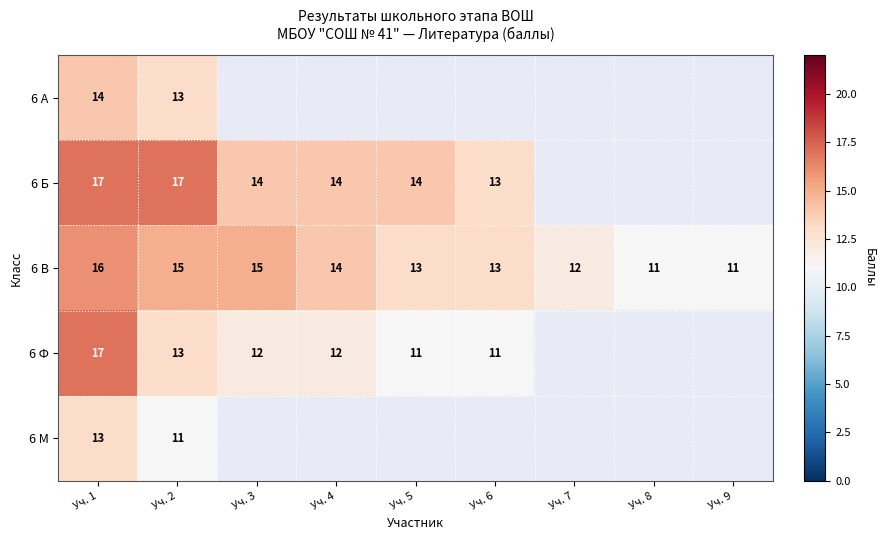

What is the lowest value of the 6 В series?

11